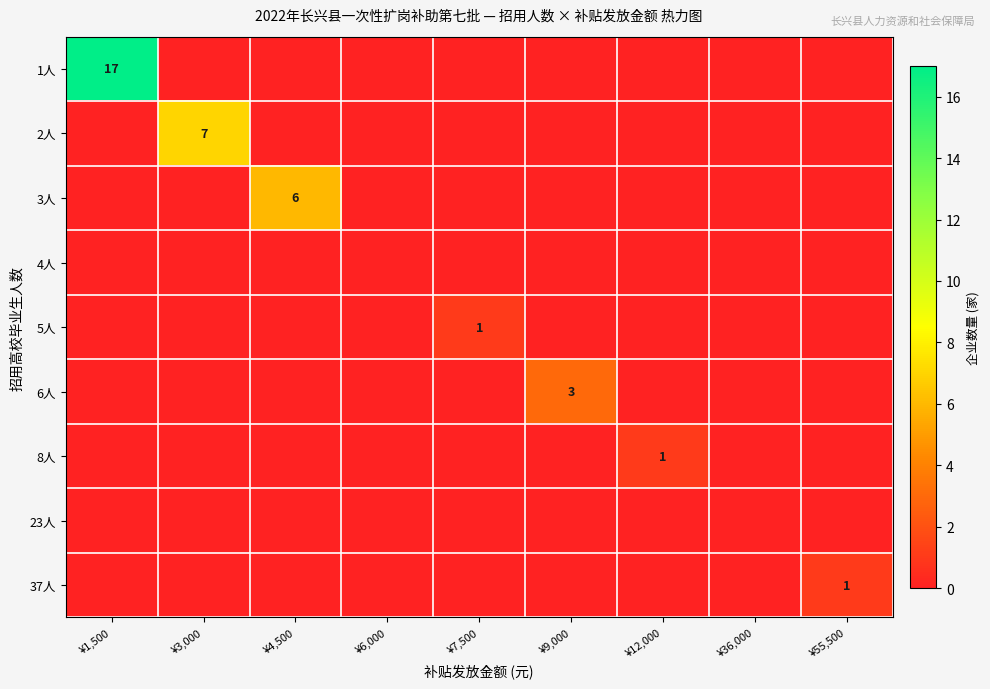

Which series has the largest range (max minus min)?

1人